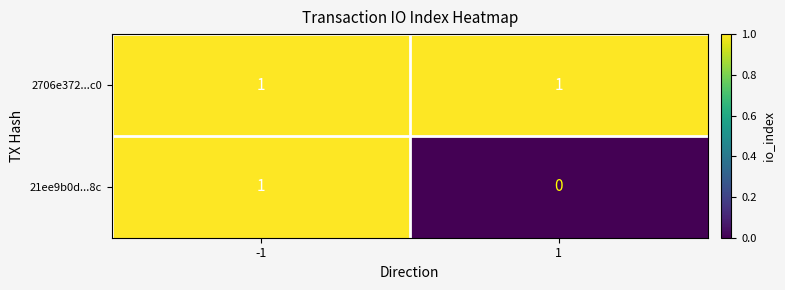

Which series has the largest range (max minus min)?

21ee9b0d...8c